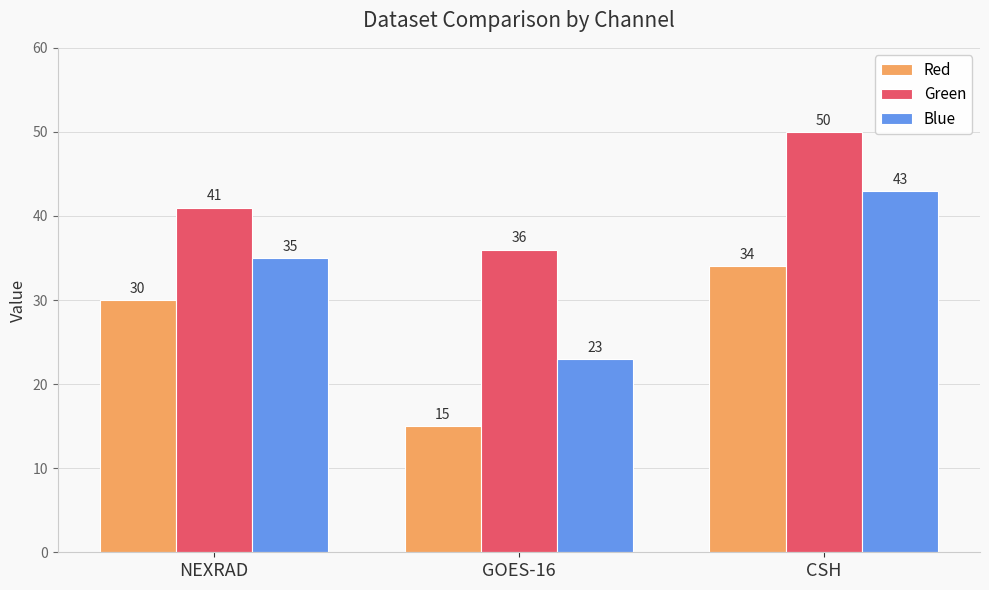

What is the smallest value displayed?

15